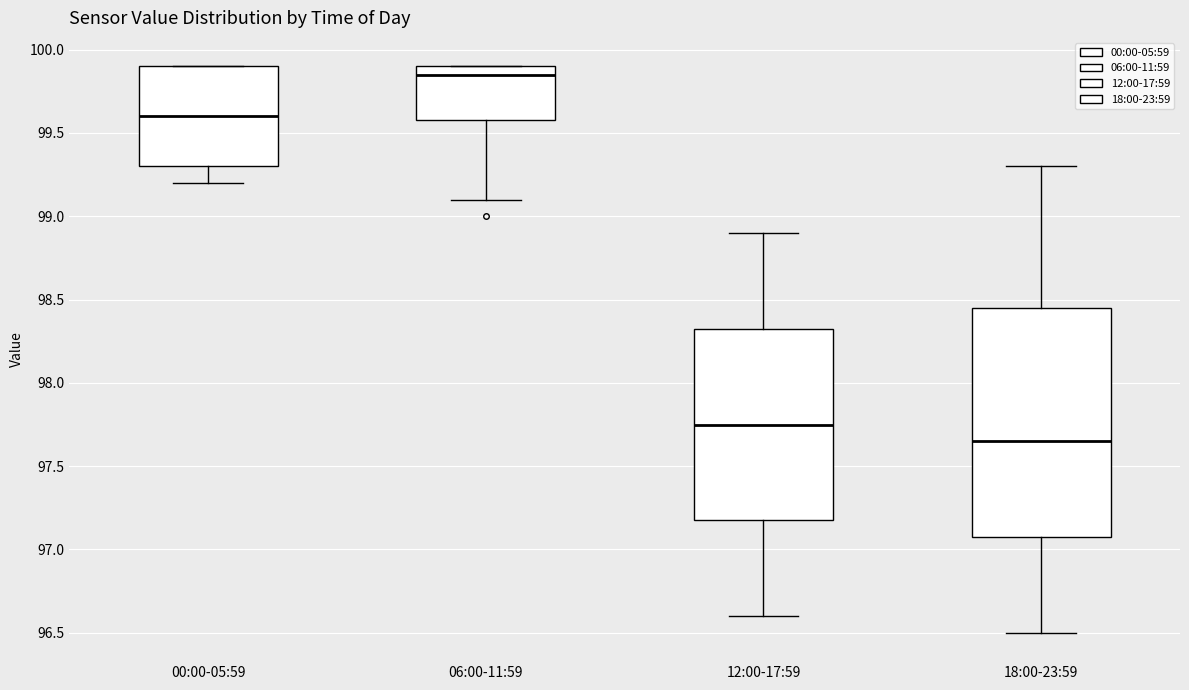

Comparing the boxes themselves (not the whiskers), which one is the tallest?

18:00-23:59